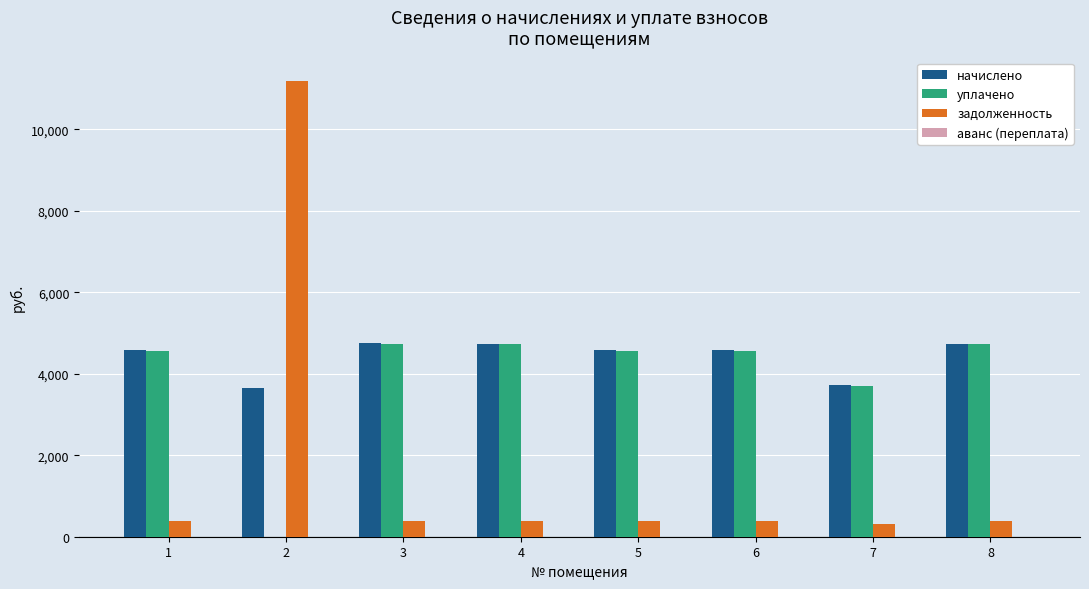

Does the chart contain stacked bars?

No